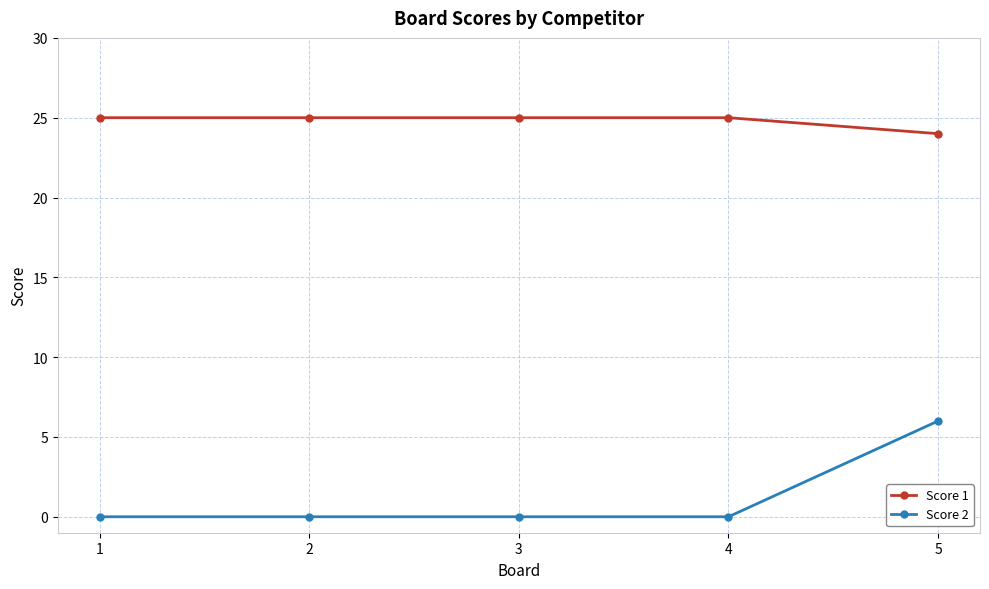

Reading left to right, what are all the values shown in this chart?

Score 1: 25	25	25	25	24
Score 2: 0	0	0	0	6